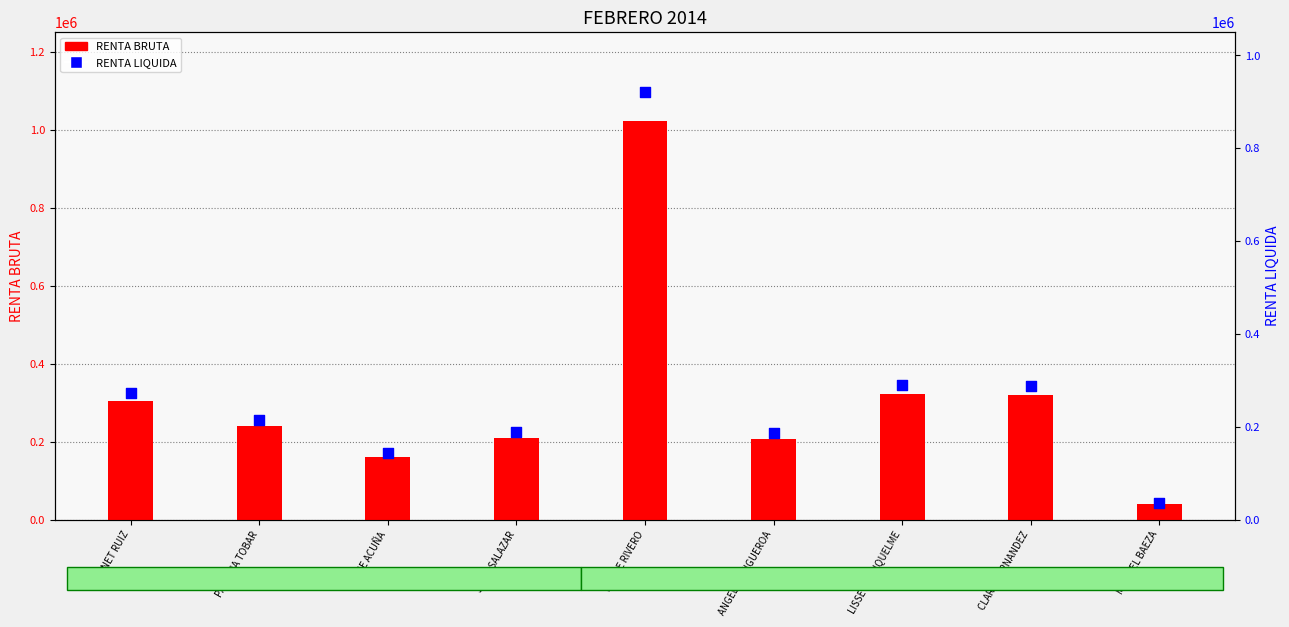

Which series has the largest total across all categories?

RENTA BRUTA